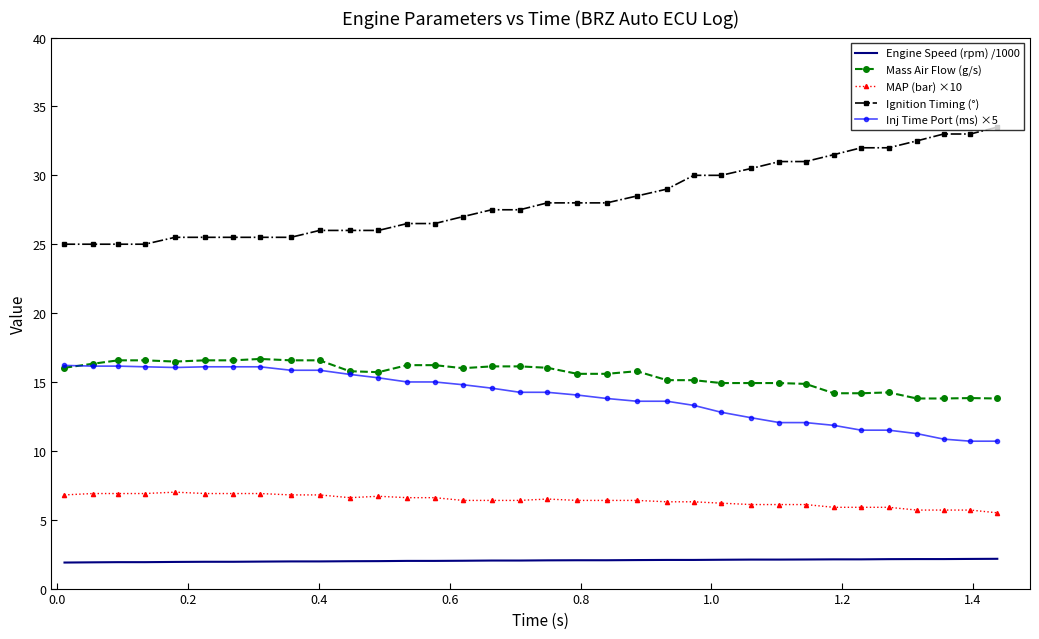

What is the difference between the maximum and minimum values in the Engine Speed (rpm) /1000 series?

0.3